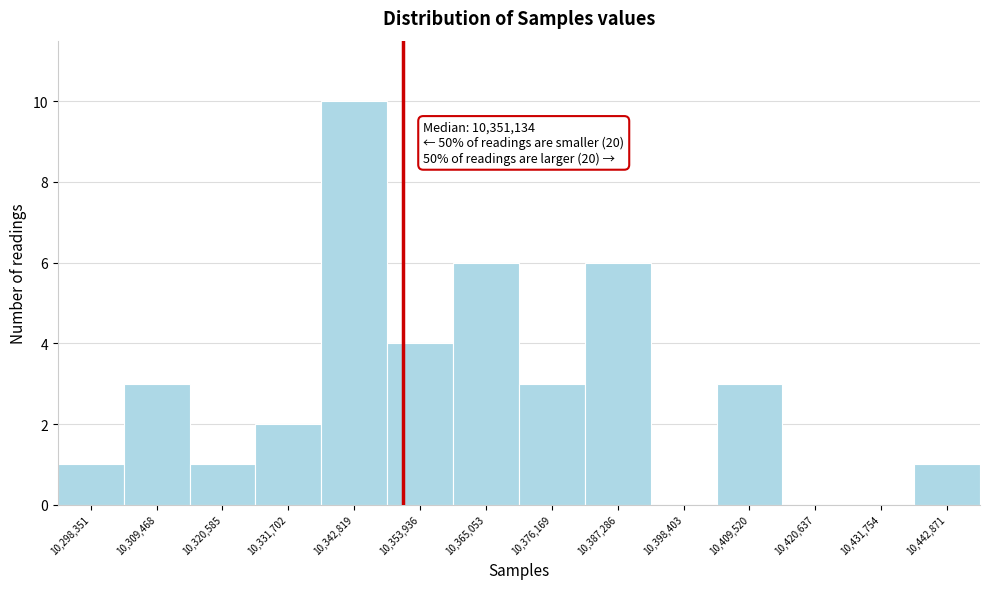

Which range on the x-axis has the tallest bar?

10338000 to 10348000